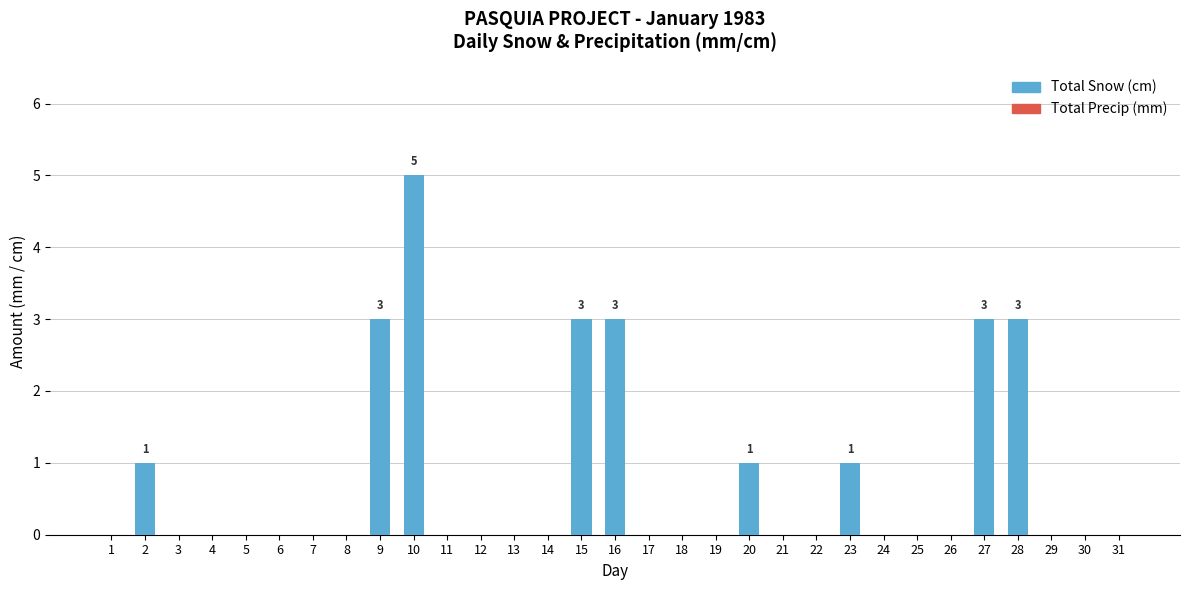

Which category has the highest value across all series?

10